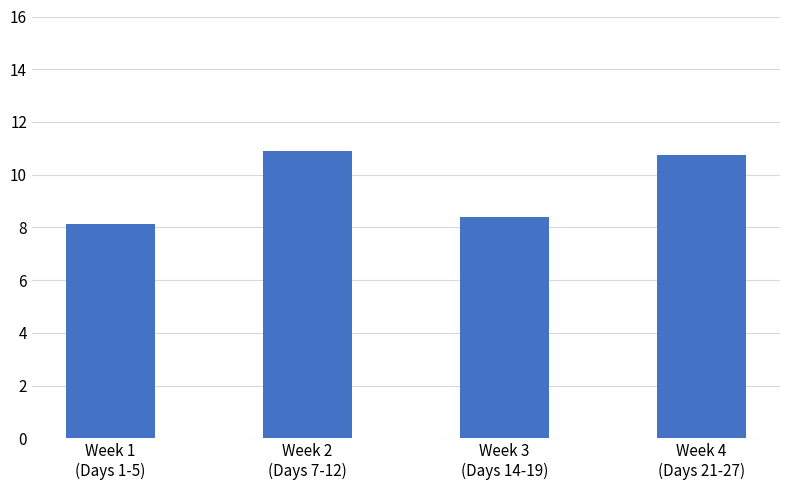

Reading left to right, list all the values displayed in this chart.

8.1	10.9	8.4	10.8